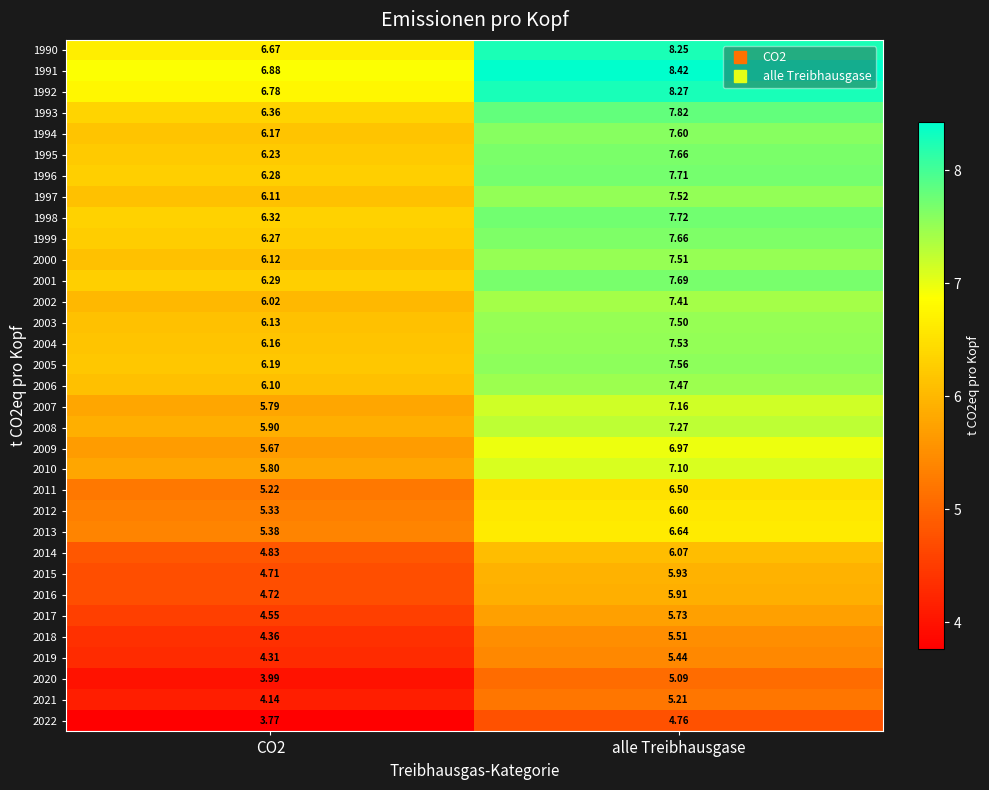

At which category is the sum across all series the highest?

alle Treibhausgase